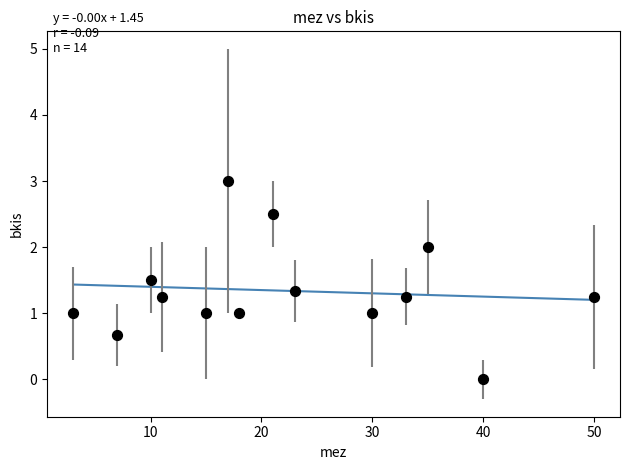

What is the range of Y values (max minus min)?

3.0